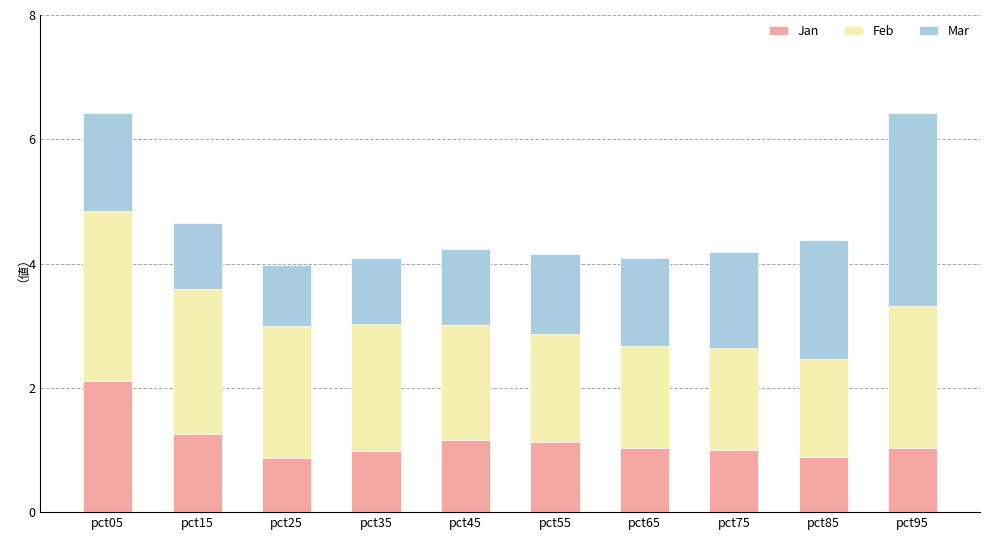

What is the total value across all series at pct35?

4.1